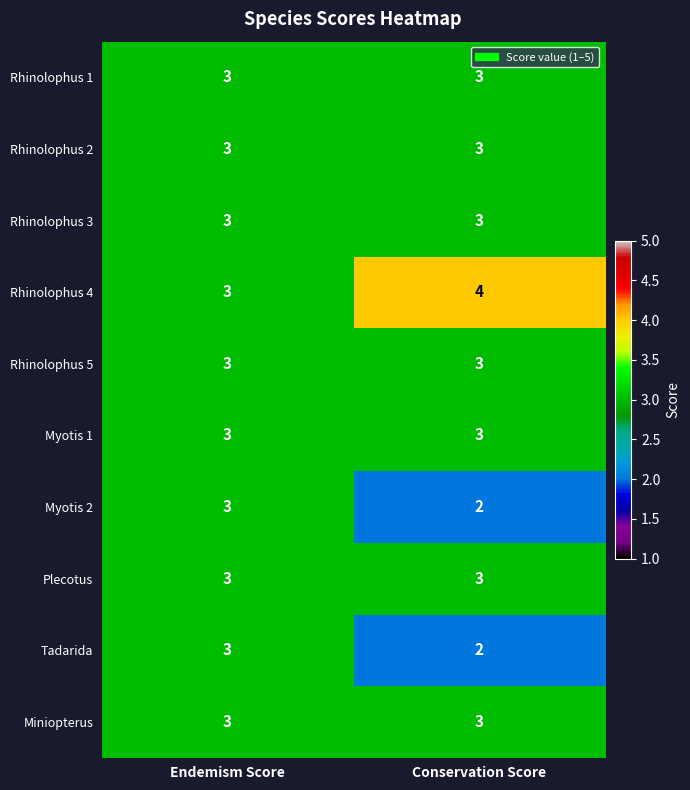

The Rhinolophus 3 series shows 5 at Conservation Score. True or false?

False